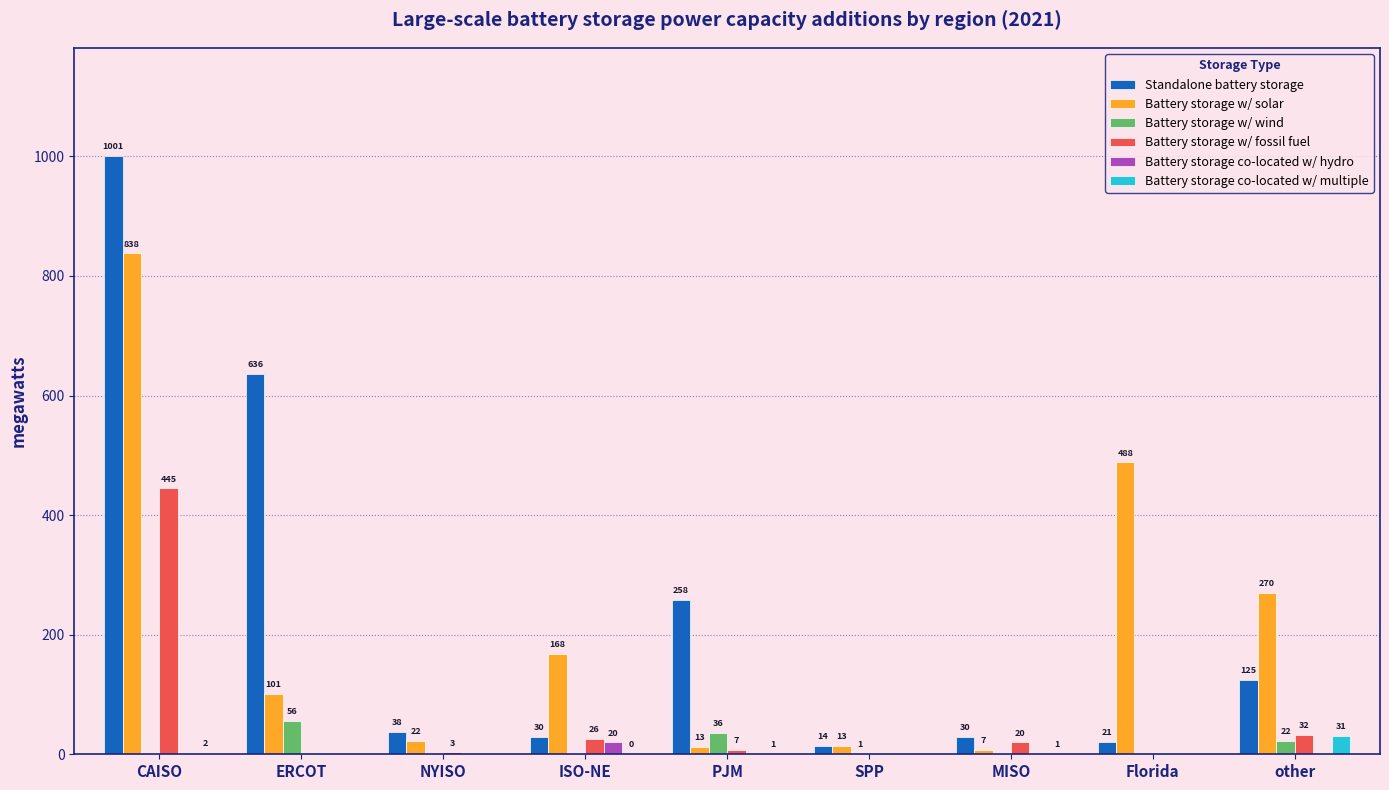

What is the total value across all series at ERCOT?

792.4